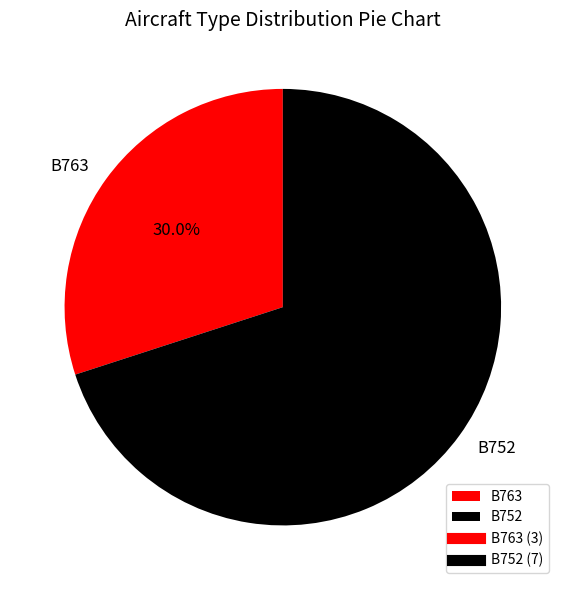

What is the ratio of the value at B763 to the value at B752?

0.4